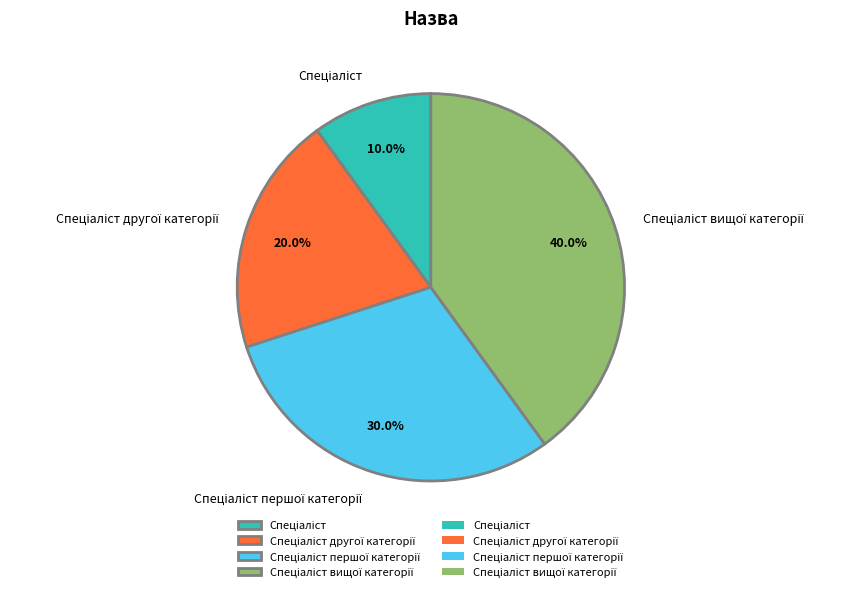

Is there any slice that represents more than half of the pie?

No